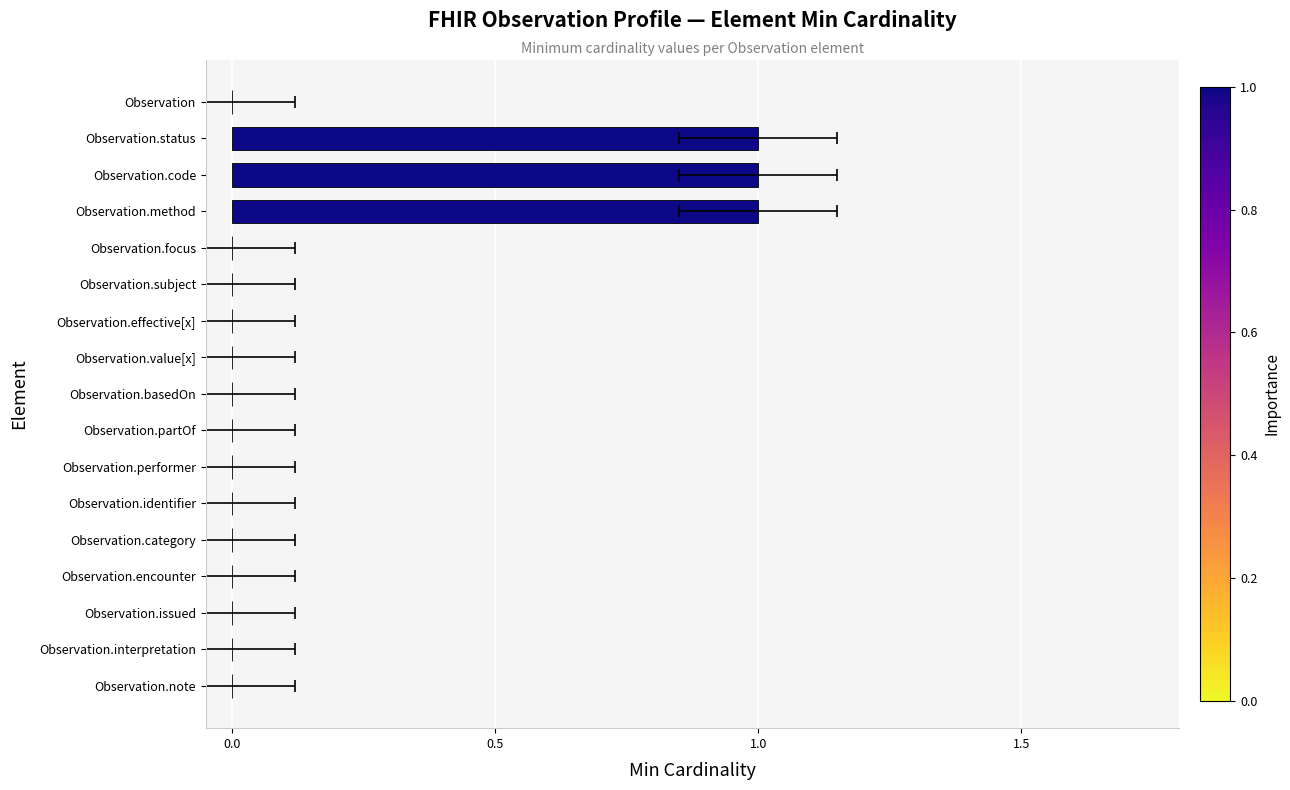

Is it true that the value at Observation.category is 0?

False